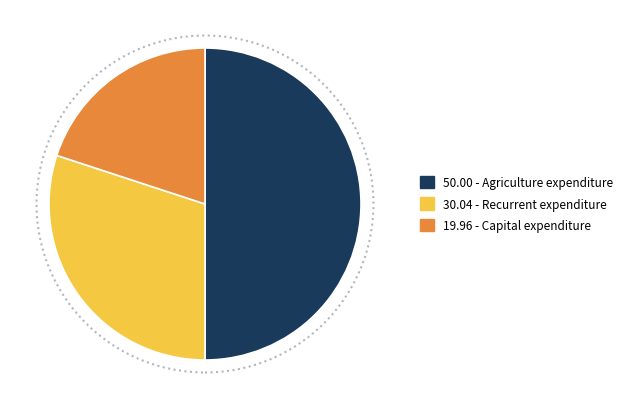

How many slices are in this pie chart?

3